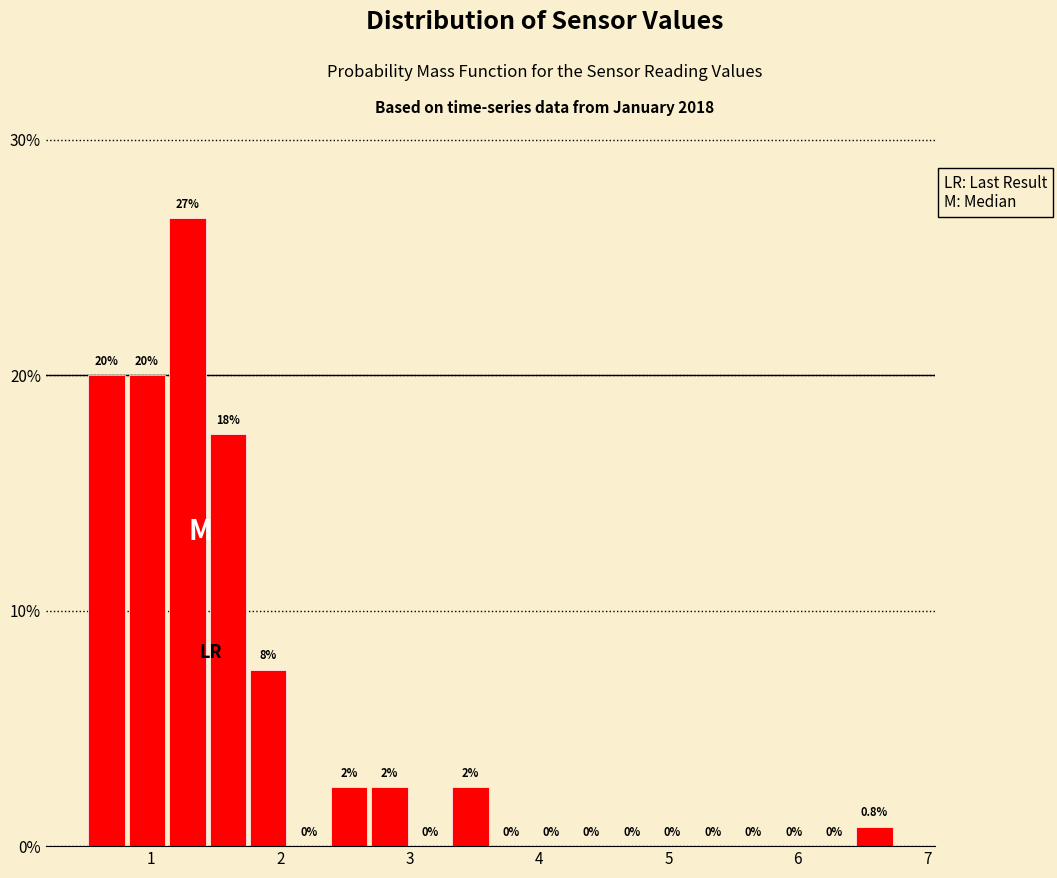

Read against the x-axis, roughly where is the centre of the tallest bar?

1.3